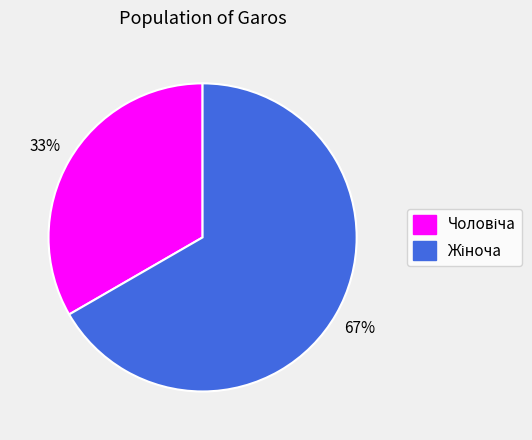

To the nearest percent, what is the average slice percentage?

50%